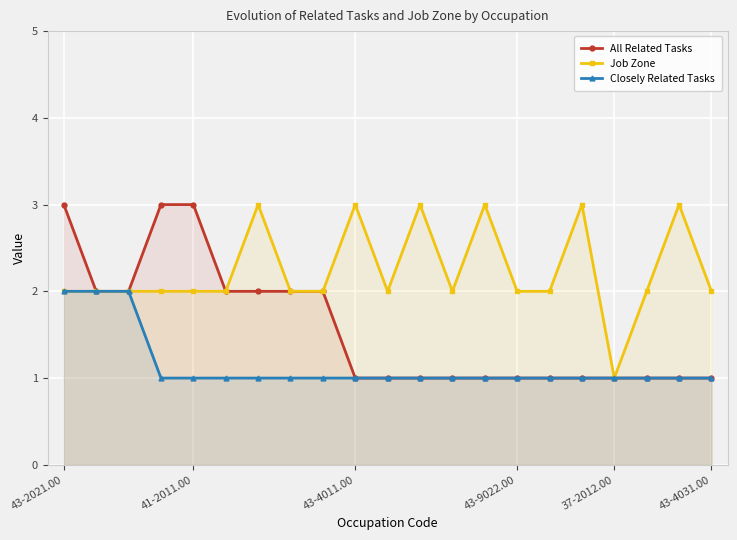

How many data points in Closely Related Tasks are above 1?

3